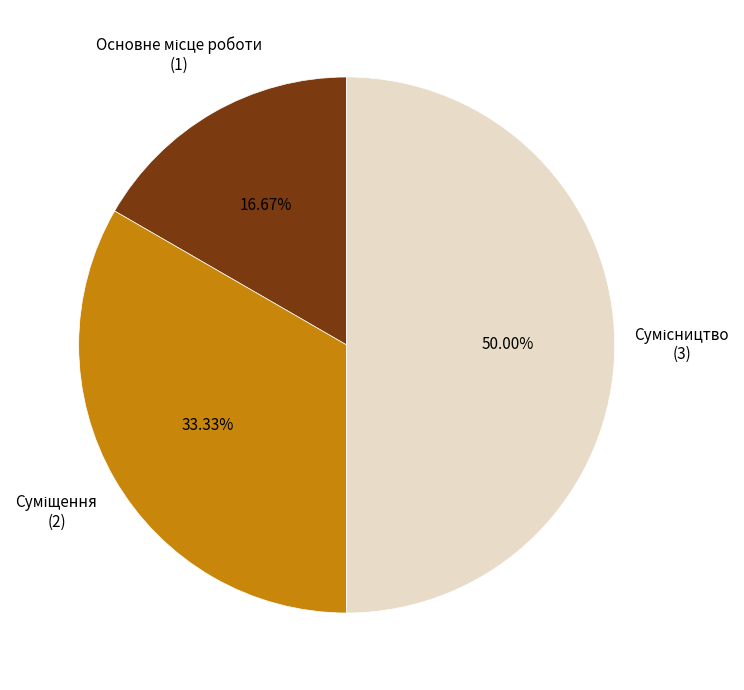

What is the largest slice in the pie chart?

Сумісництво